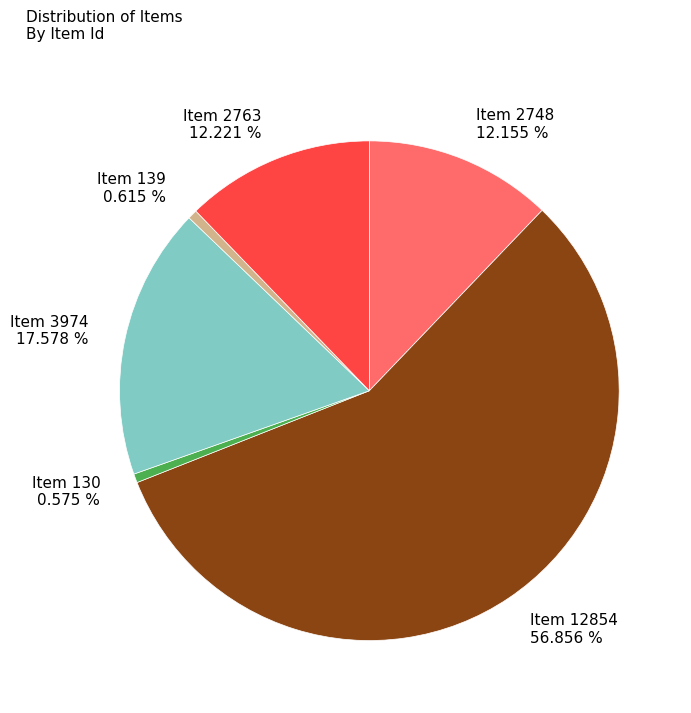

To the nearest percent, what is the difference between the Item 130 and Item 2763 slice percentages?

12%